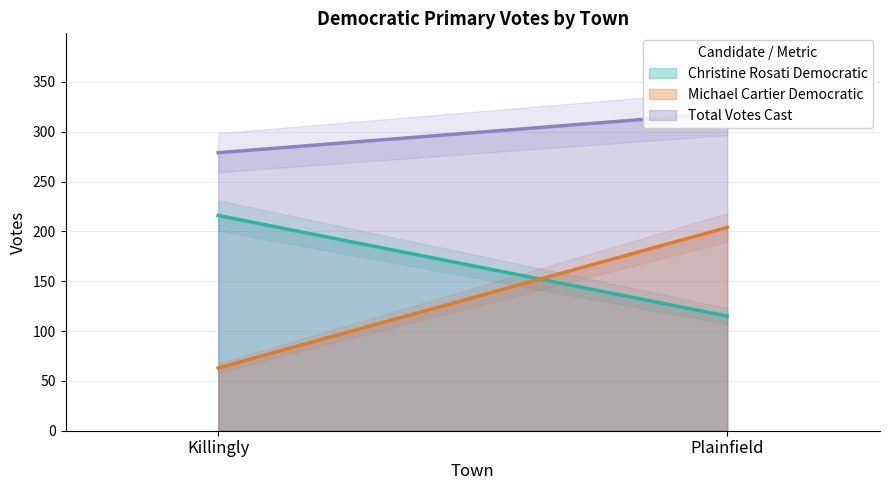

What is the label of the 1st point from the left?

Killingly